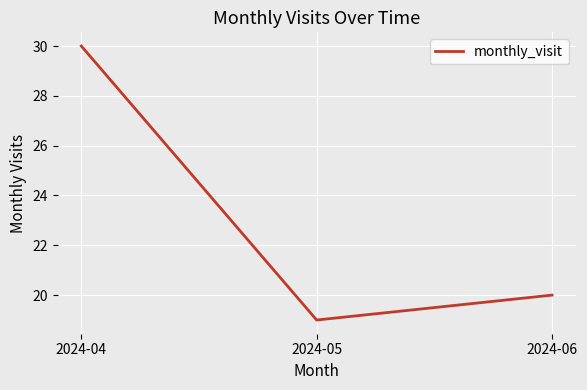

What is the change in value from 2024-04 to 2024-05?

-11